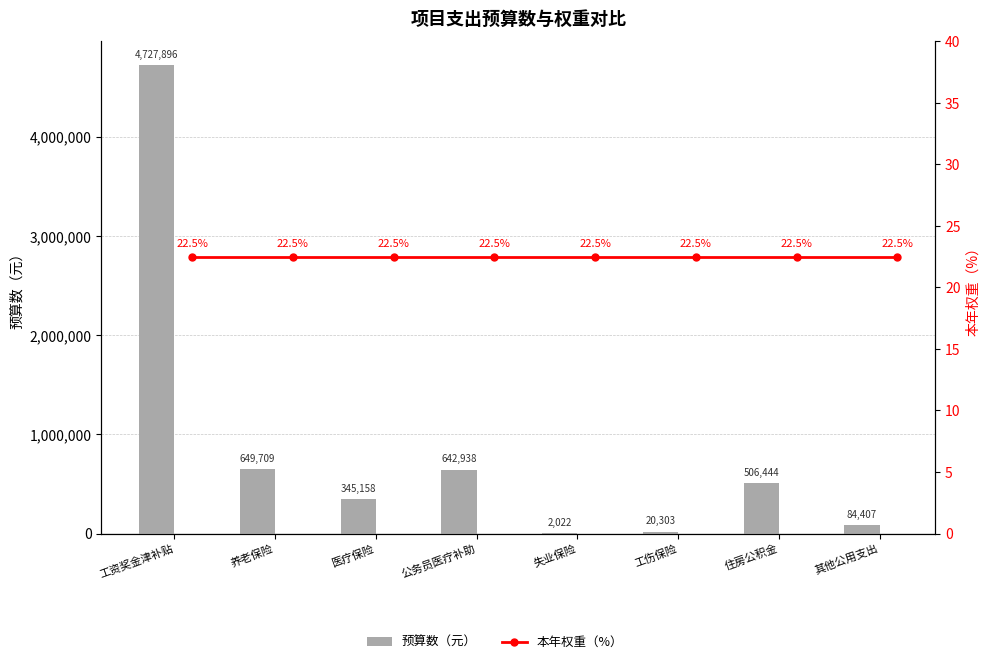

What is the spread (max minus min) of values at 工资奖金津补贴?

4727873.1